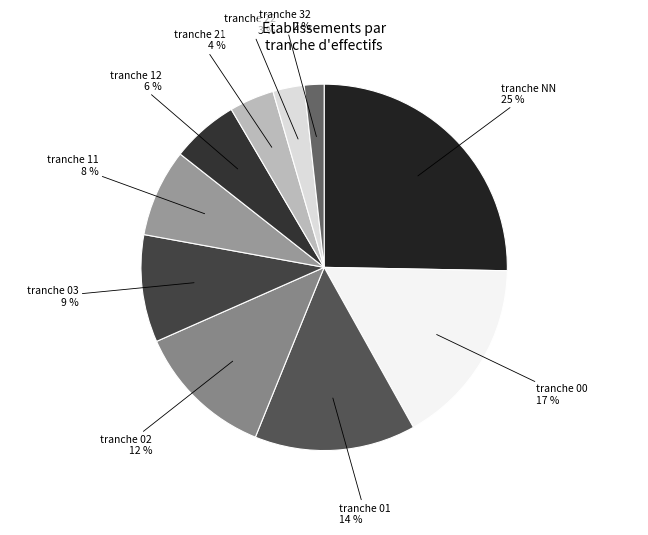

How many segments does this pie chart have?

10